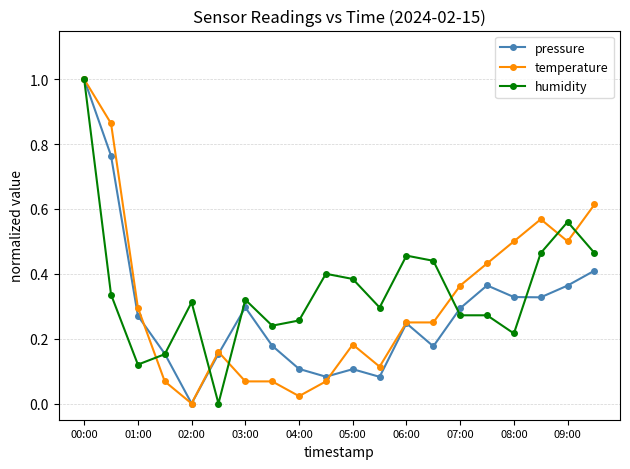

What is the highest value of the humidity series?

1.0